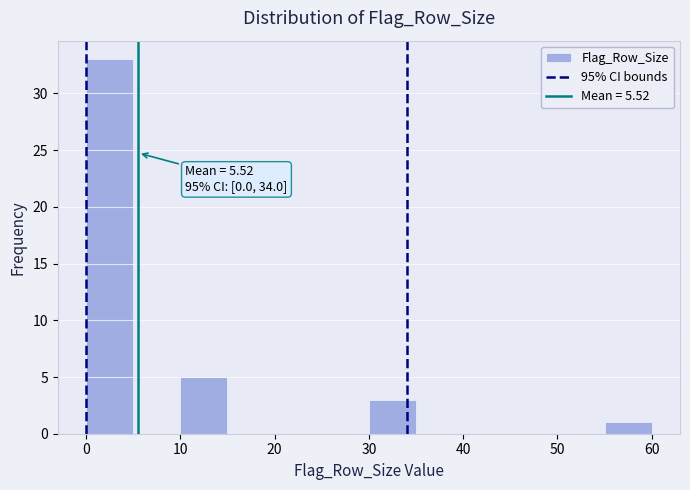

Which range on the x-axis has the tallest bar?

0 to 5